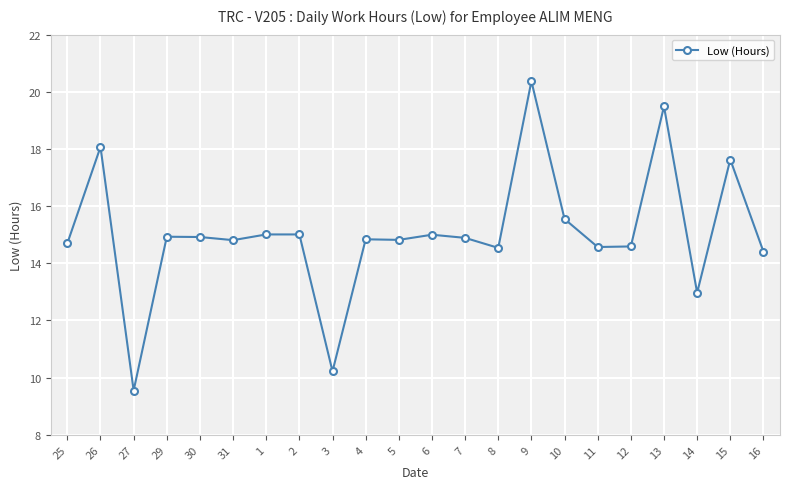

What is the sum of all values?

330.9